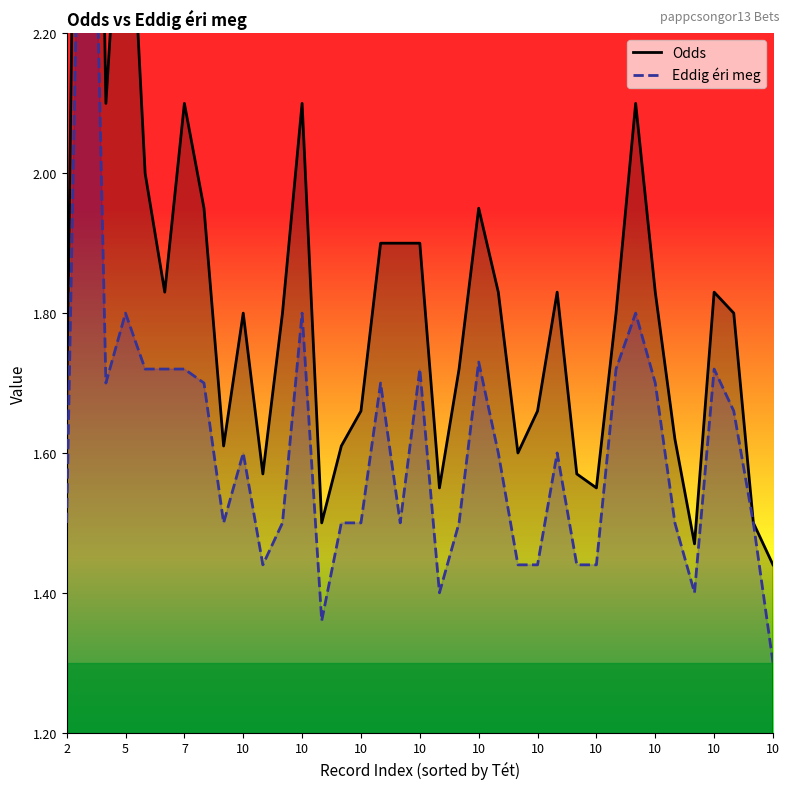

Which series changed the most between 2 and 10?

Eddig éri meg